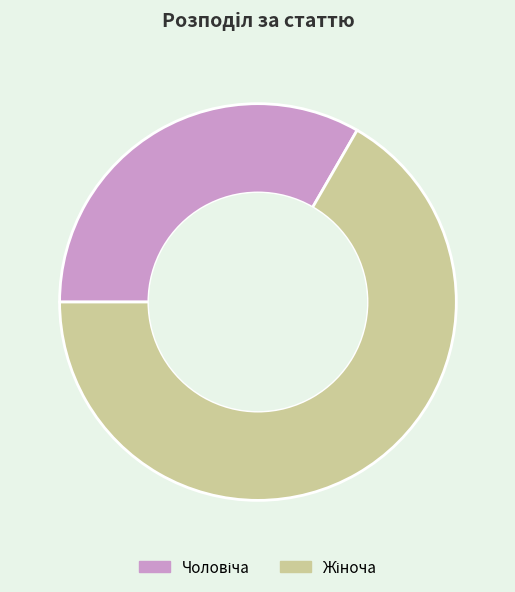

What is the change in value from Чоловіча to Жіноча?

+1